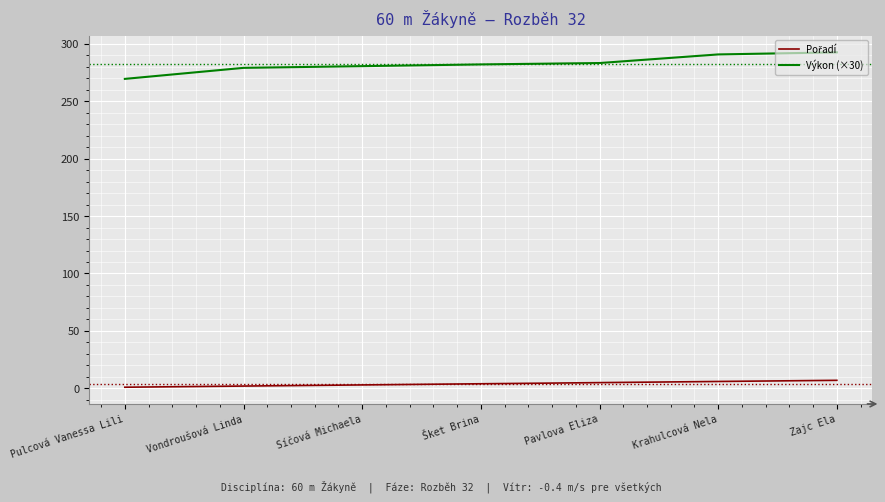

What is the difference between the highest and lowest values at Pavlova Eliza?

278.2